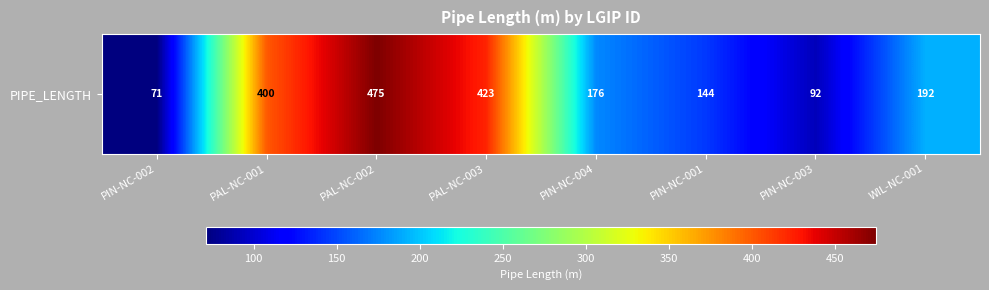

The value at PIN-NC-004 is 176. True or false?

True